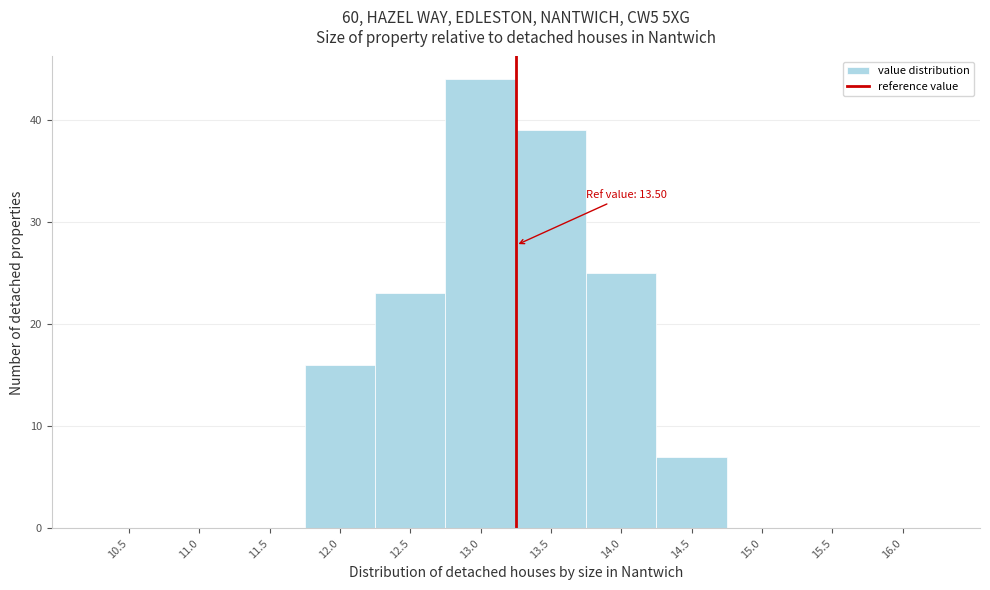

Reading right to left, list all the values displayed in this chart.

16.0=0	15.5=0	15.0=0	14.5=7	14.0=25	13.5=39	13.0=44	12.5=23	12.0=16	11.5=0	11.0=0	10.5=0